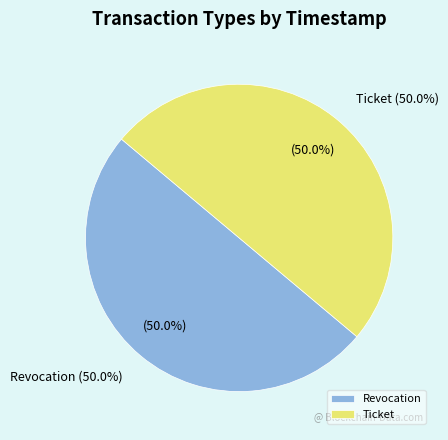

What is the majority slice?

Revocation